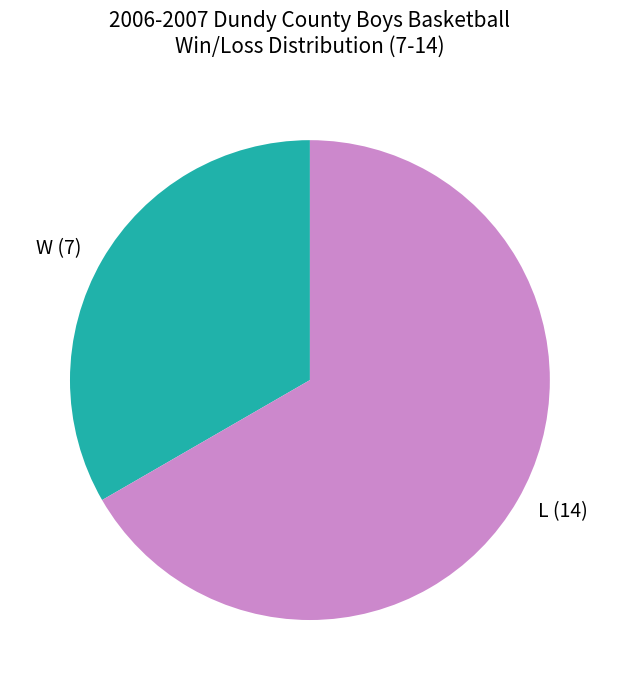

True or false: W (7) accounts for 20% of the total.

False